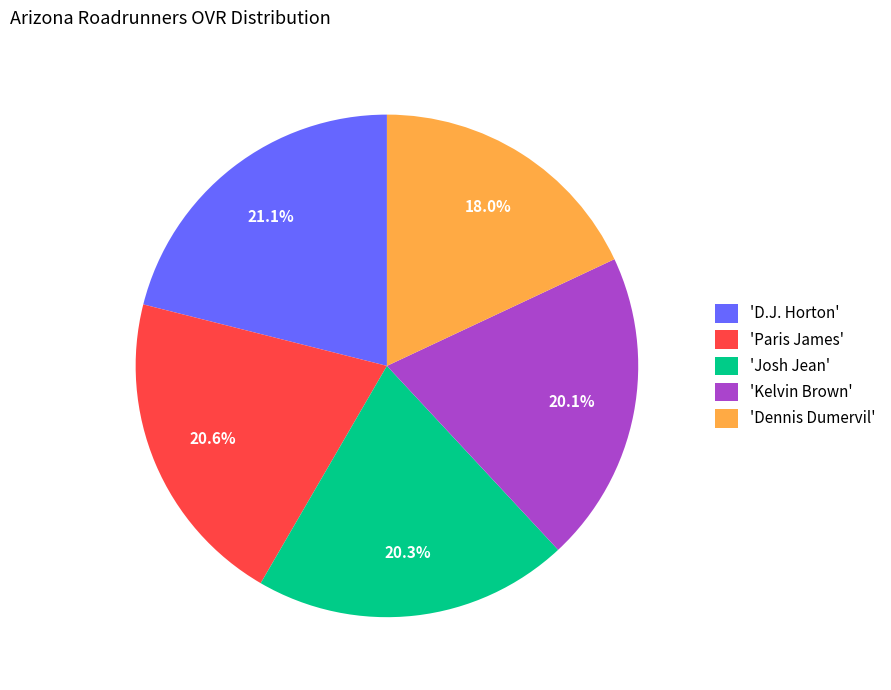

Which has a higher value, 'Kelvin Brown' or 'D.J. Horton'?

'D.J. Horton'